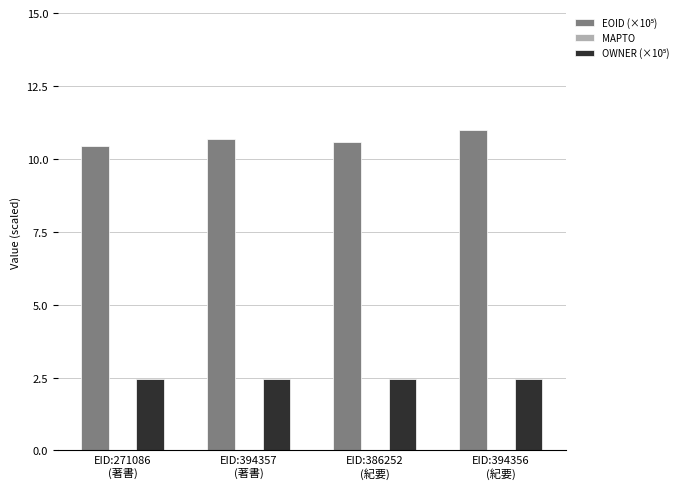

At how many categories does at least one series exceed 3?

4